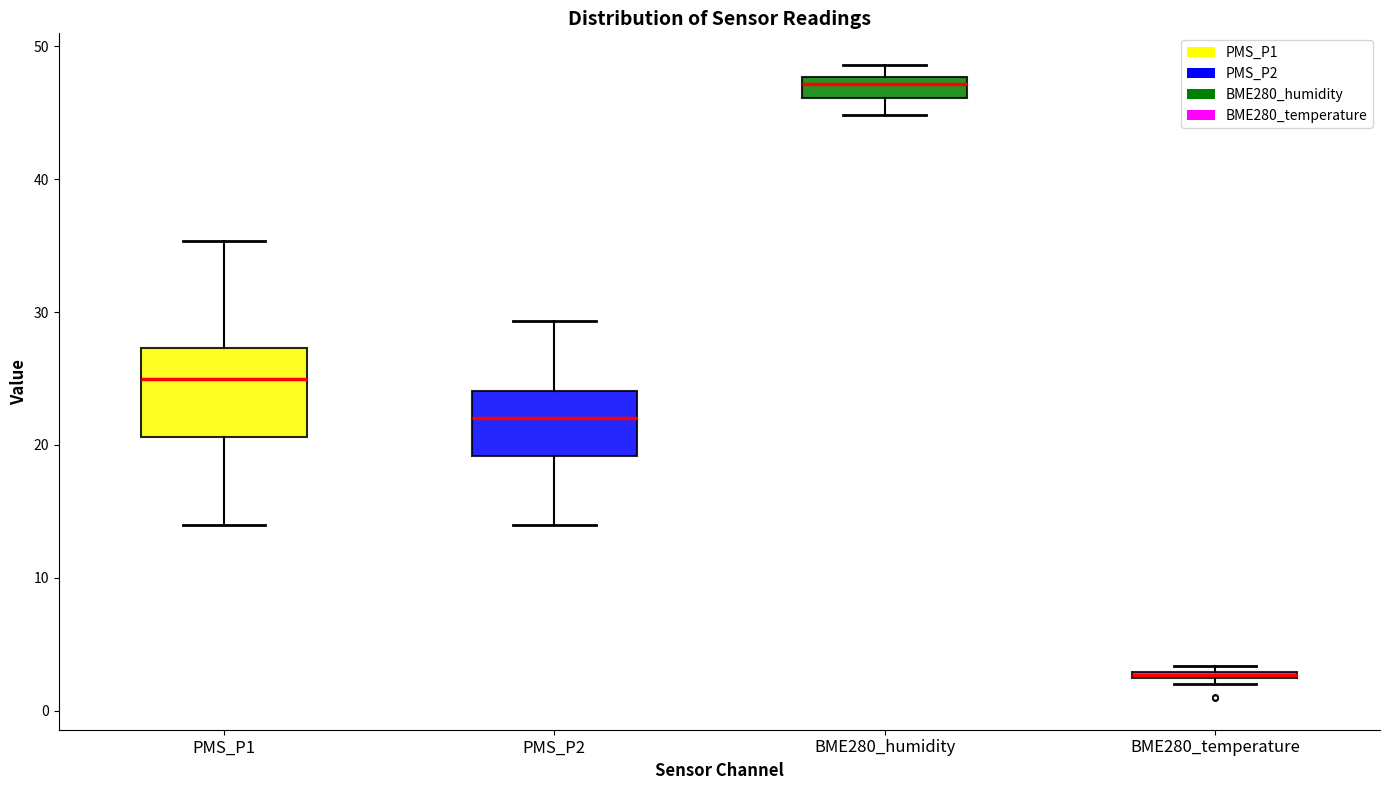

Which box's median line is the highest?

BME280_humidity